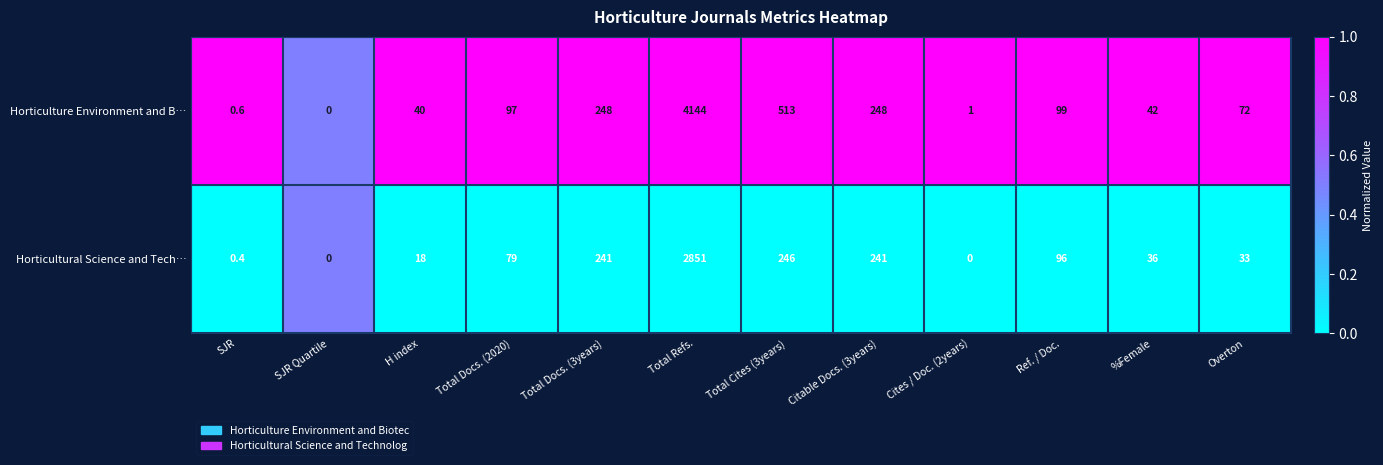

Is it true that Horticultural Science and Tech… equals 0.0 at Cites / Doc. (2years)?

True